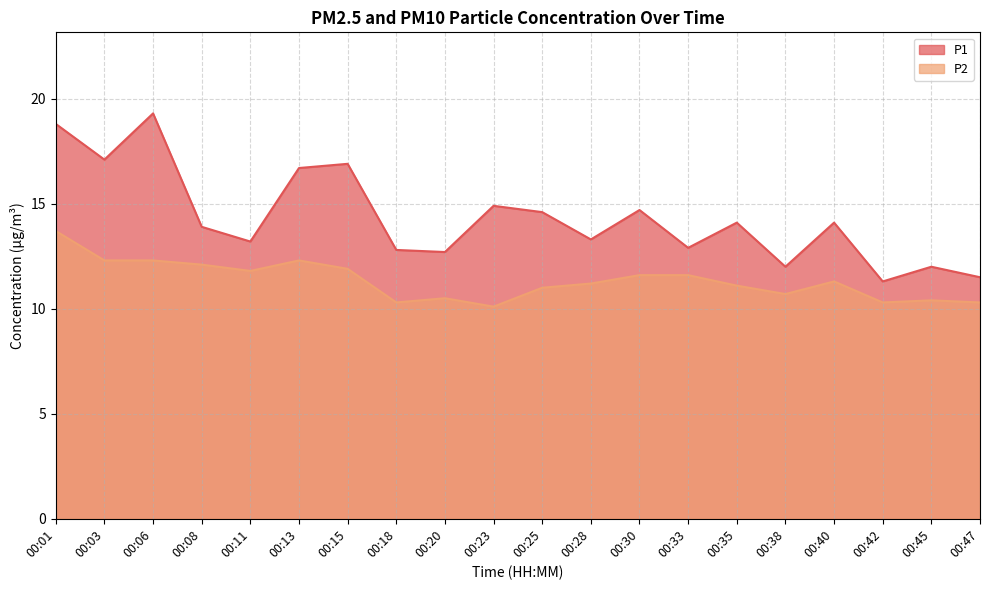

How many lines are shown in the chart?

2